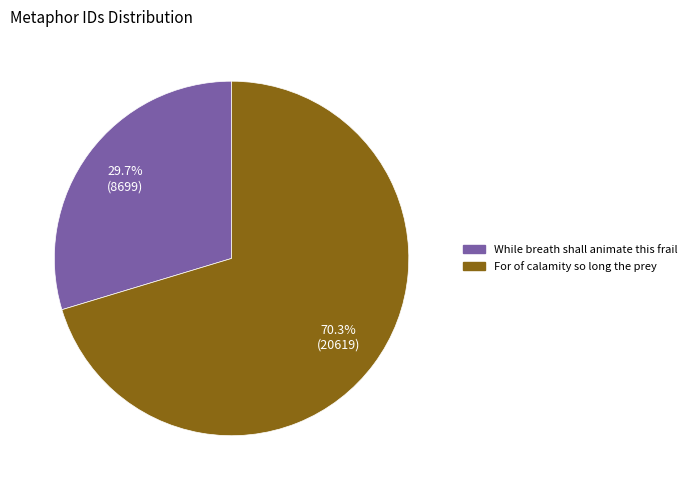

What percentage is the For of calamity so long the prey slice, to the nearest percent?

70%